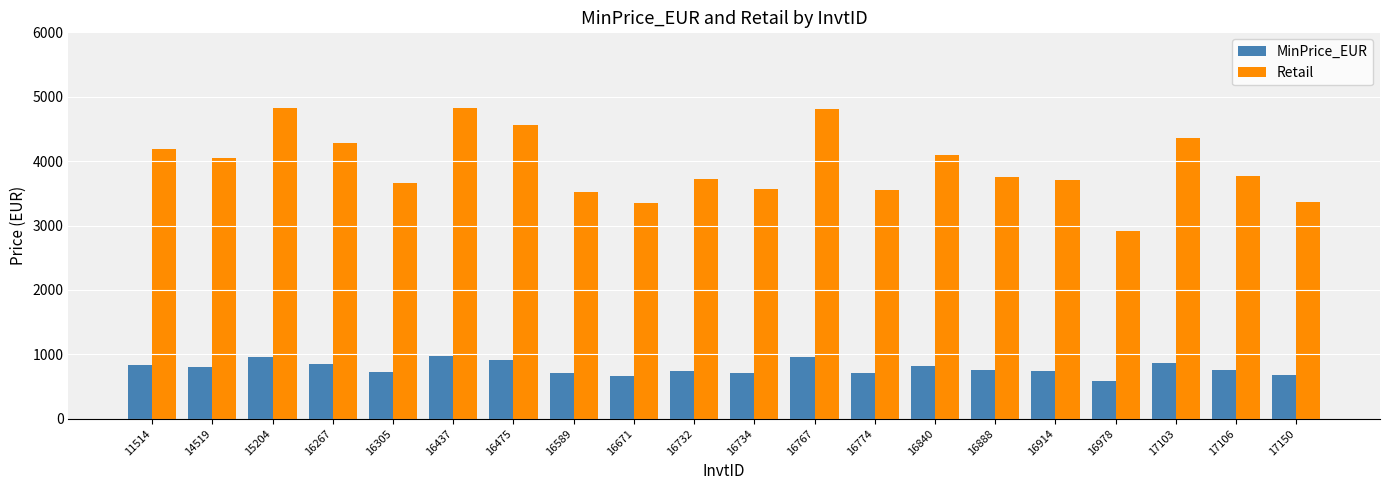

Which series has the widest spread of values?

Retail